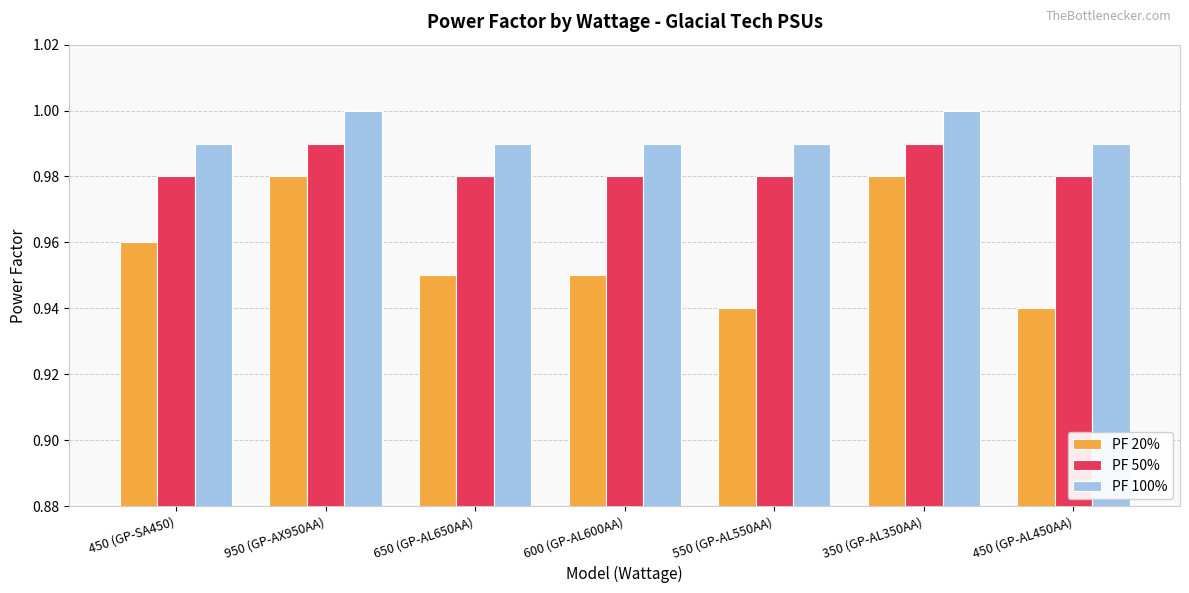

Which series has the largest total across all categories?

PF 100%